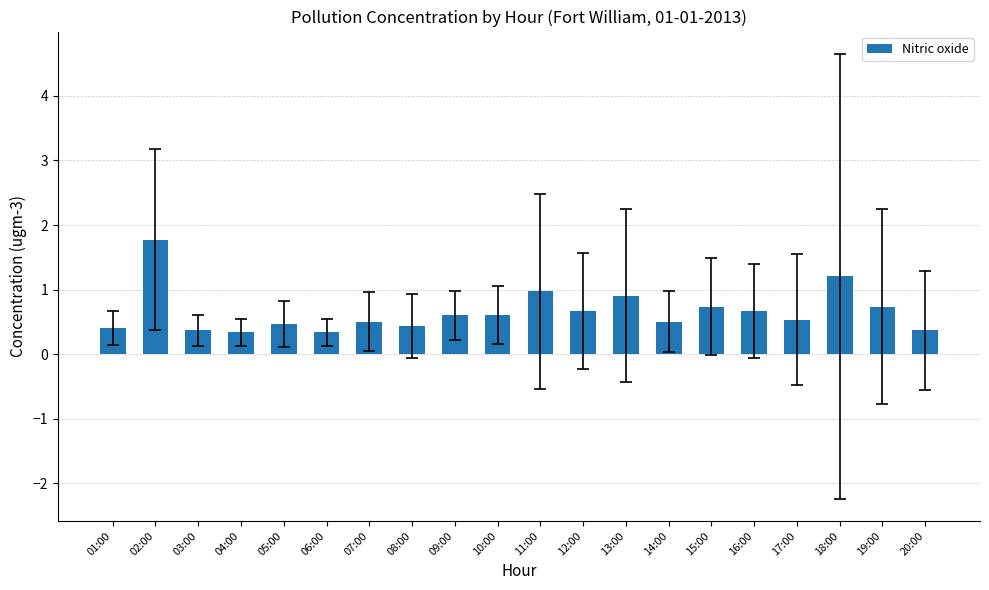

At which label is the value closest to 1?

11:00